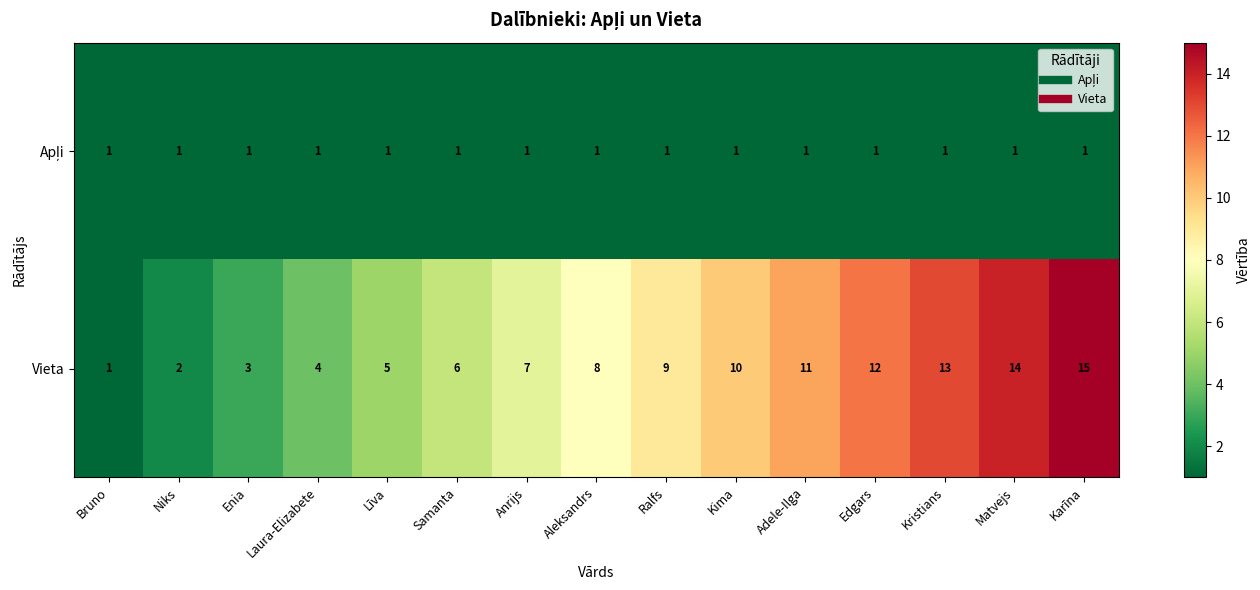

How many data points does each series have?

15